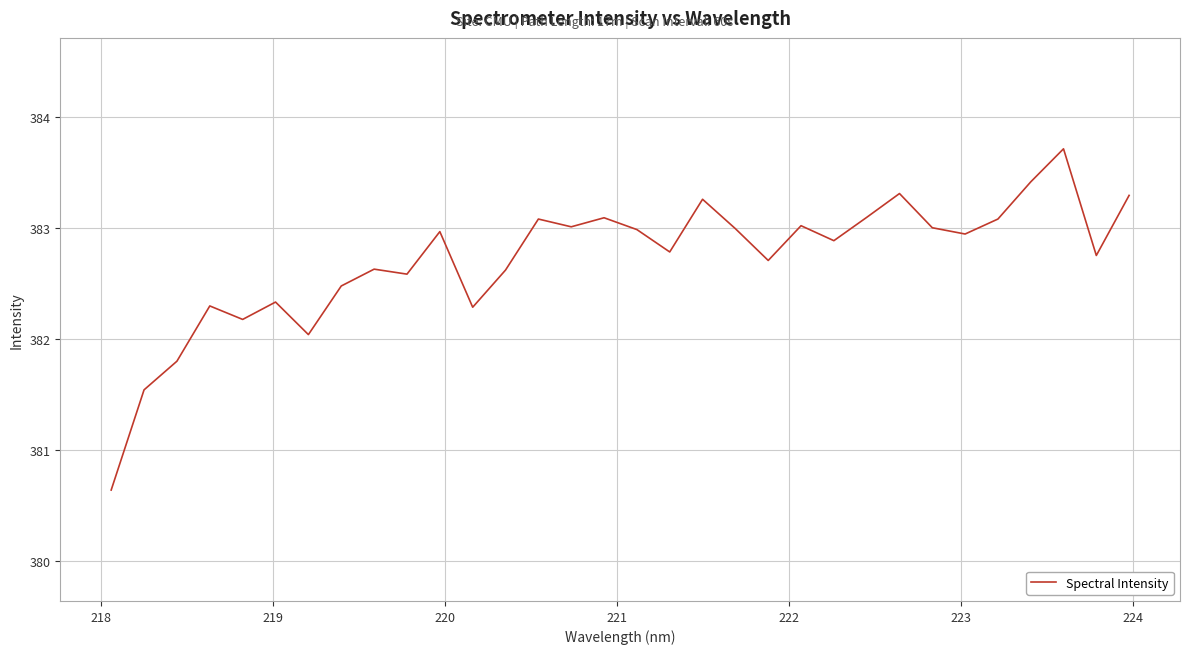

How many interior local peaks (higher than both neighbors) does the data have?

10